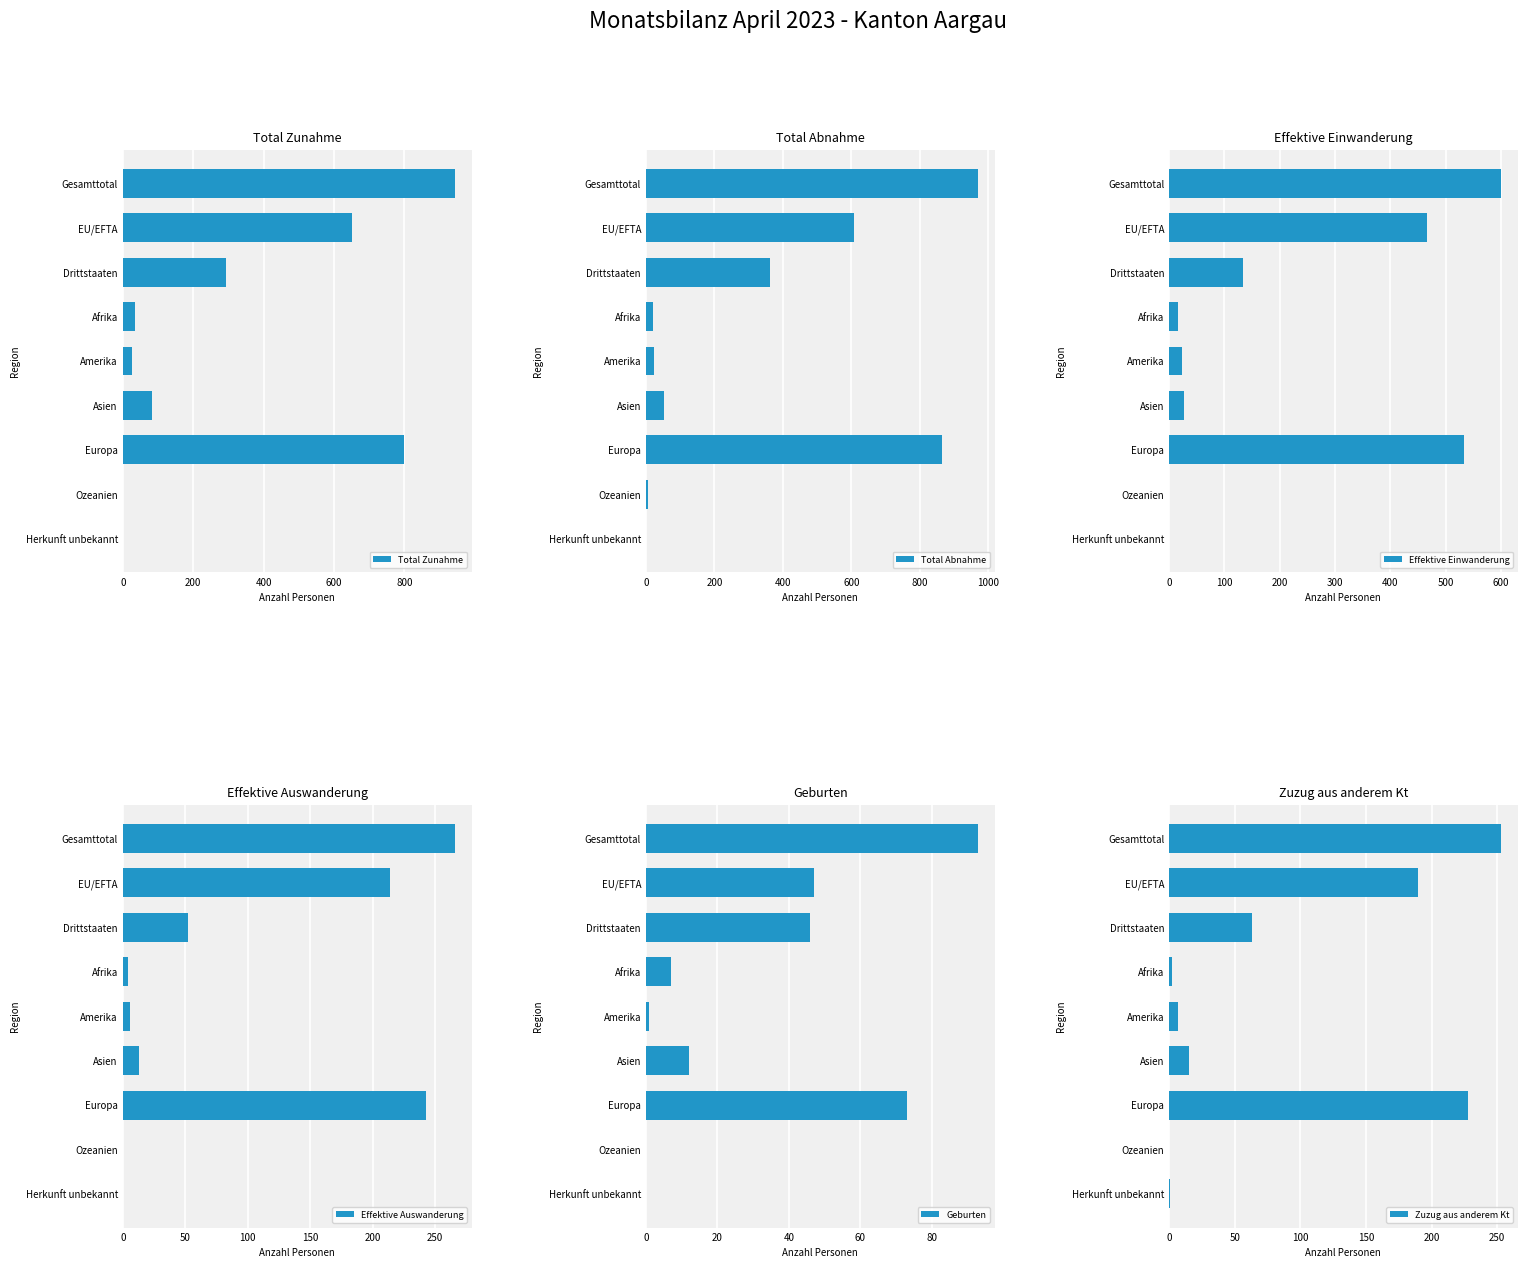

True or false: Total Zunahme has a value of 37 at Asien.

False